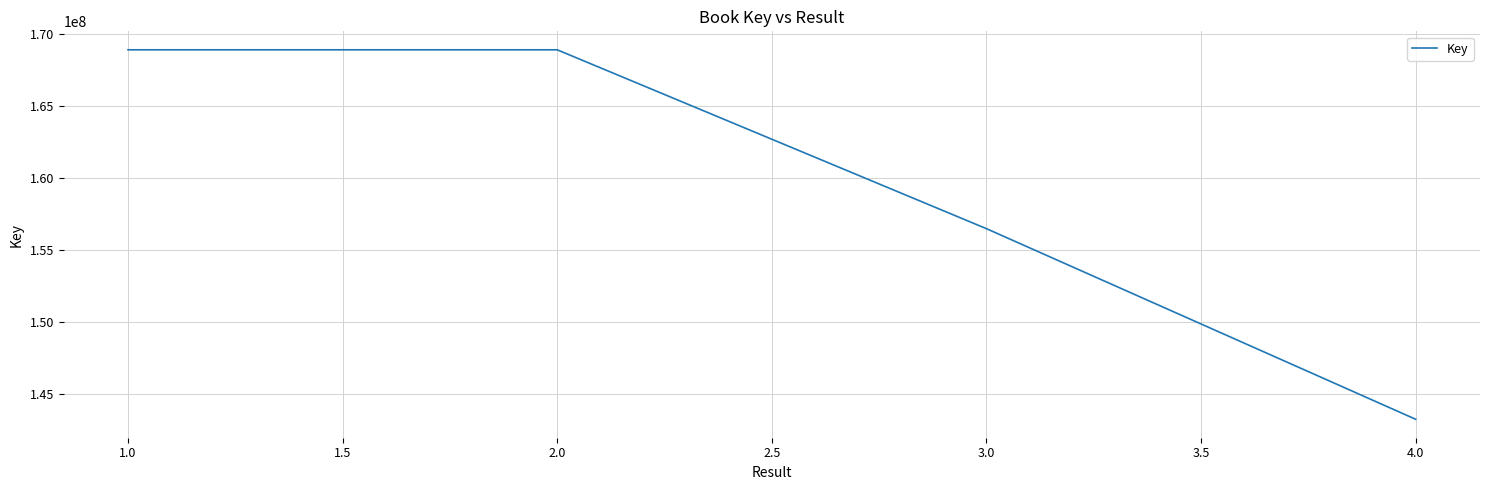

What is the greatest value displayed?

168880050